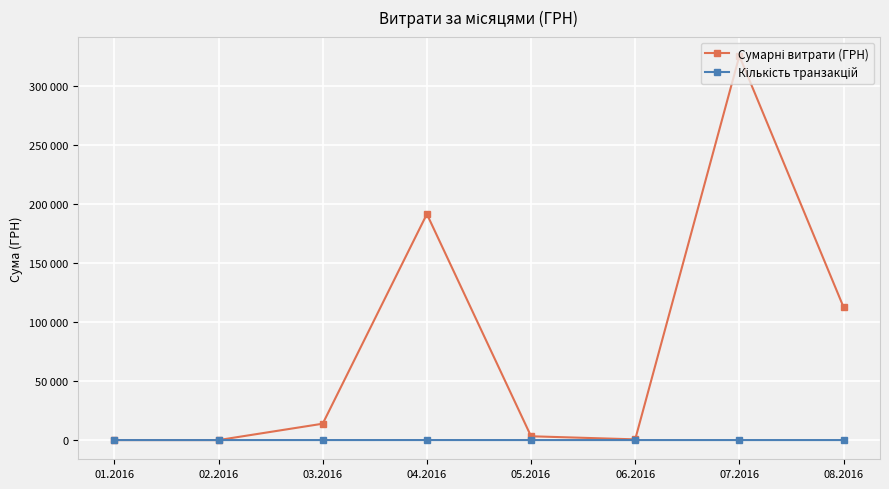

Is this an area chart (filled region under the line)?

No